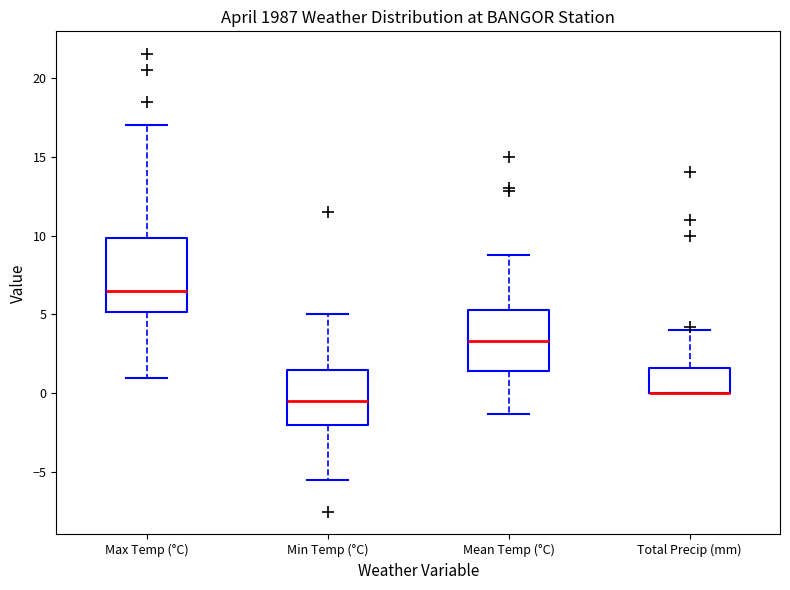

Reading left to right, read every box against the y-axis: the position of its median line, the range the box covers, and the ends of its whiskers. The values are not printed on the chart, so give them approximately, as read against the axis.

Max Temp (°C): median 6.5, box 5.0 to 10.0, whiskers 1.0 to 17.0
Min Temp (°C): median -0.5, box -2.0 to 1.5, whiskers -5.5 to 5.0
Mean Temp (°C): median 3.5, box 1.5 to 5.5, whiskers -1.5 to 9.0
Total Precip (mm): median 0.0 (drawn on the box's lower edge), box 0.0 to 1.5, whiskers 0.0 to 4.0